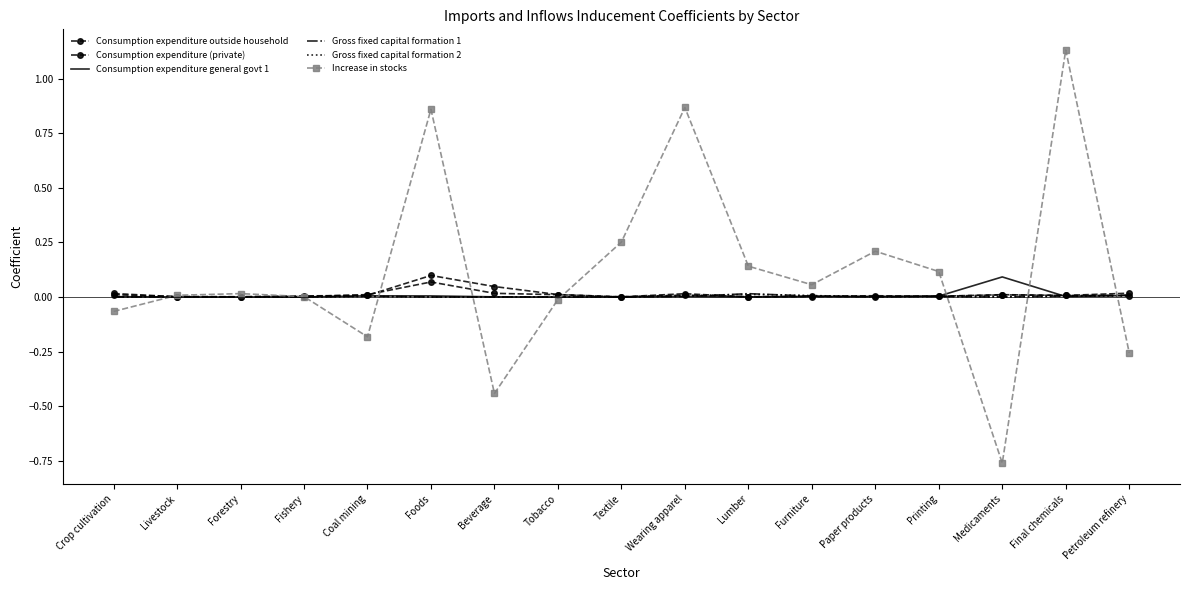

At which category is the sum across all series the highest?

Final chemicals